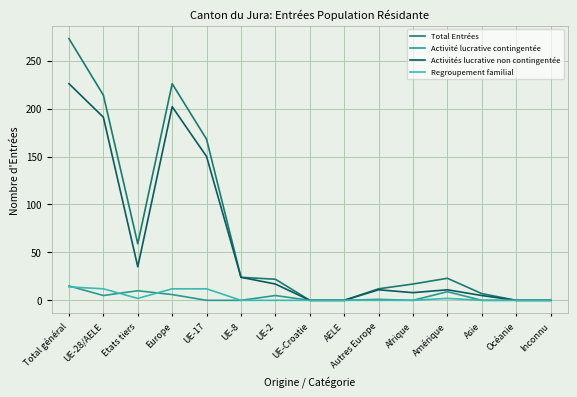

At Europe, list the series in order from smallest to largest.

Activité lucrative contingentée, Regroupement familial, Activités lucrative non contingentée, Total Entrées